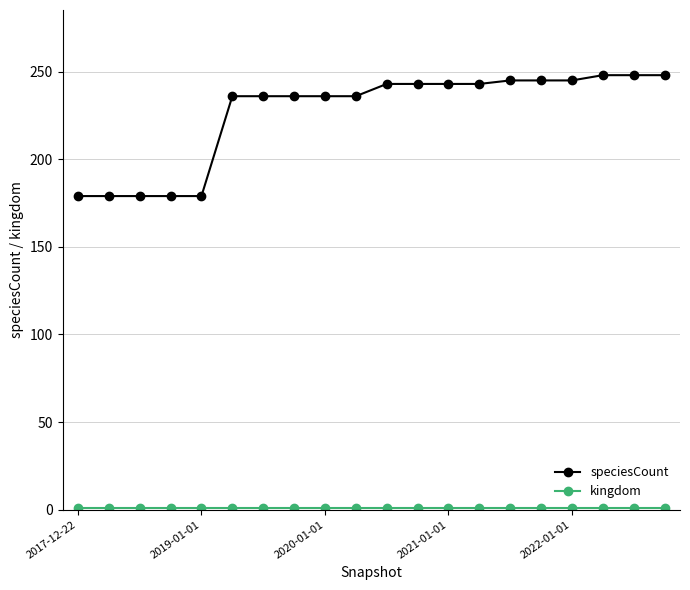

Is this an area chart (filled region under the line)?

No